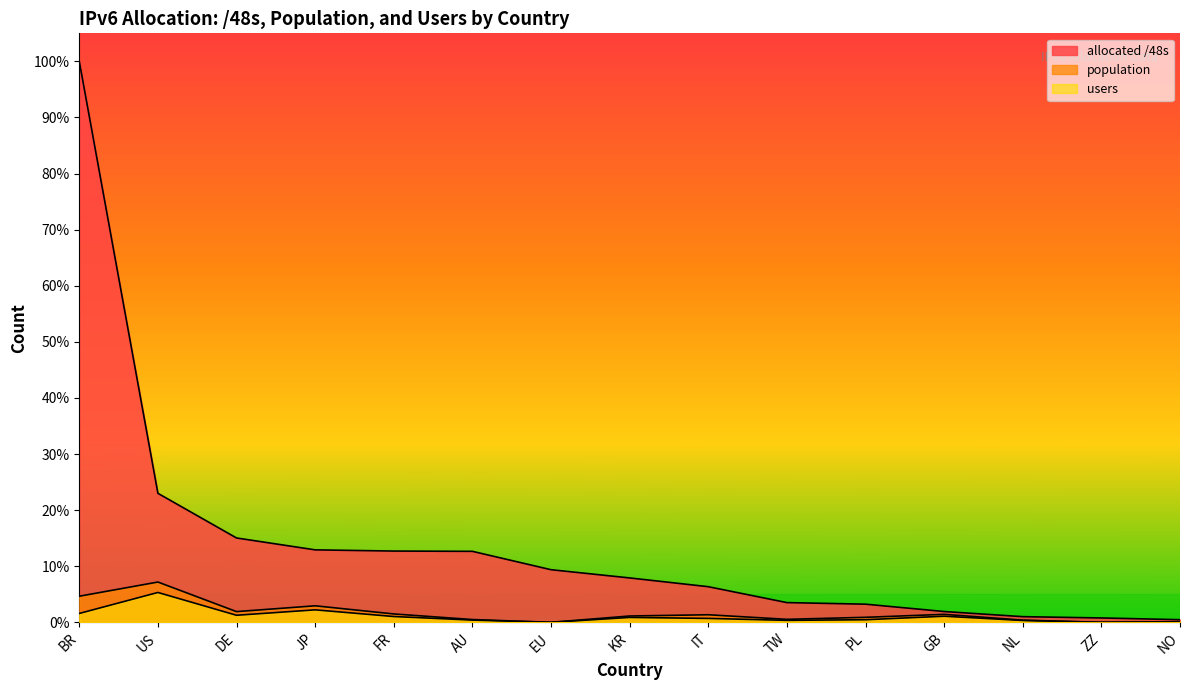

Which has a higher value, BR or EU?

BR